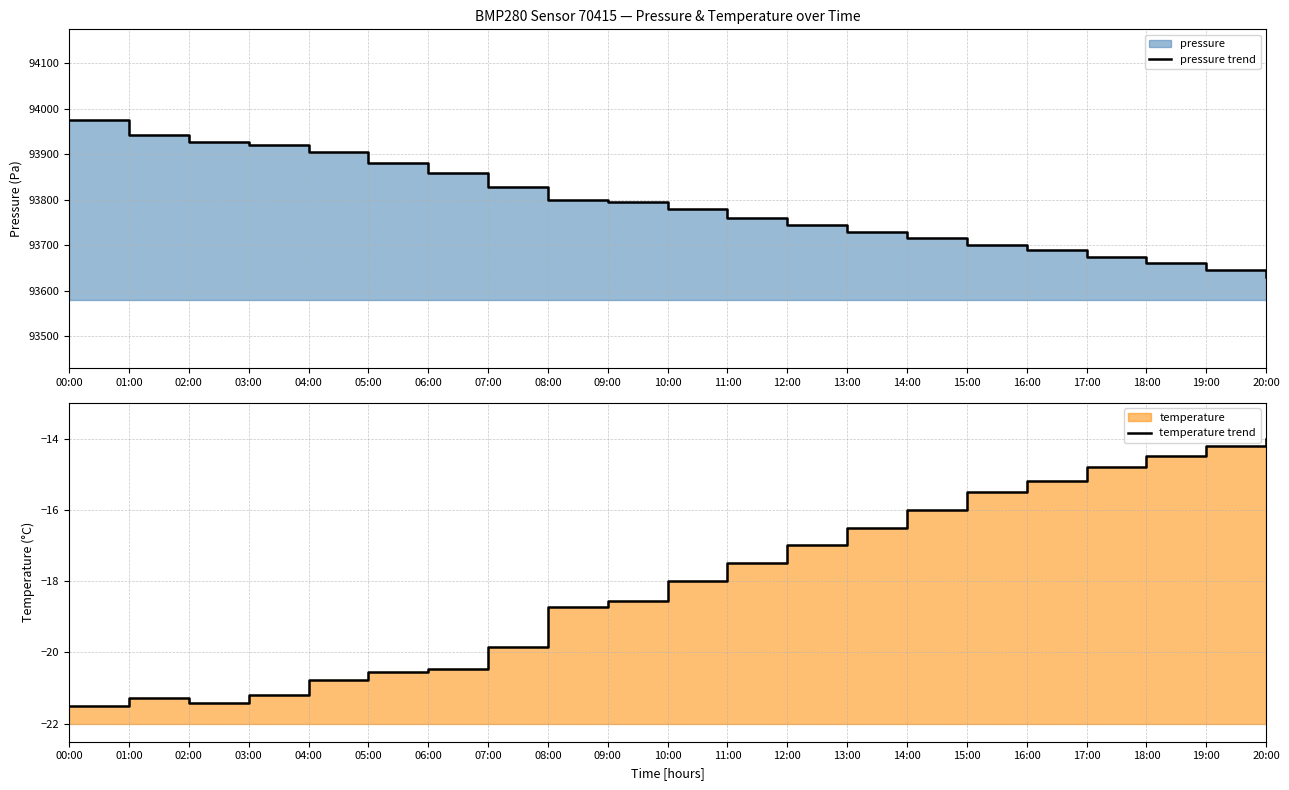

Count the number of data series in this chart.

2